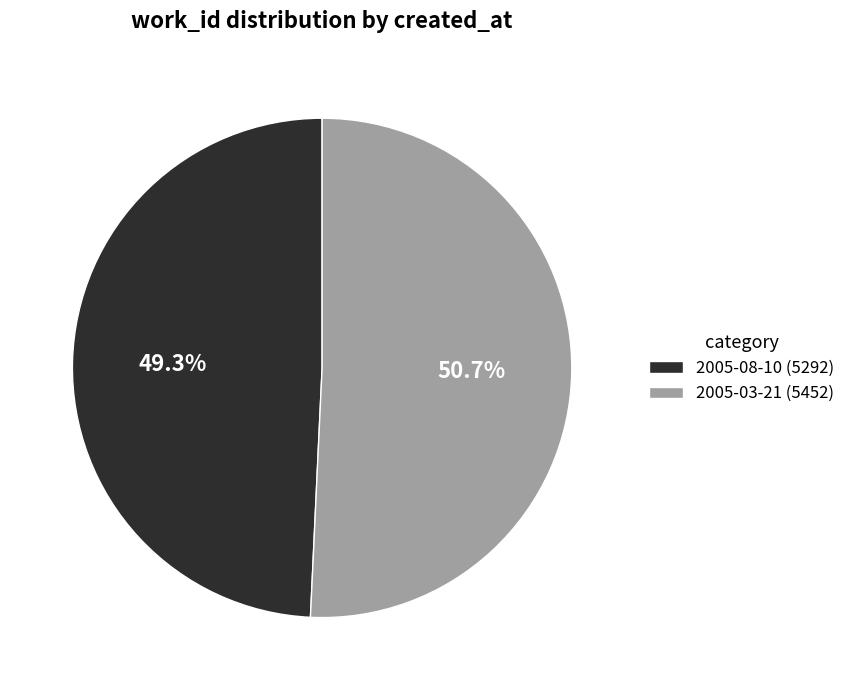

True or false: 2005-03-21 accounts for 51% of the total.

True